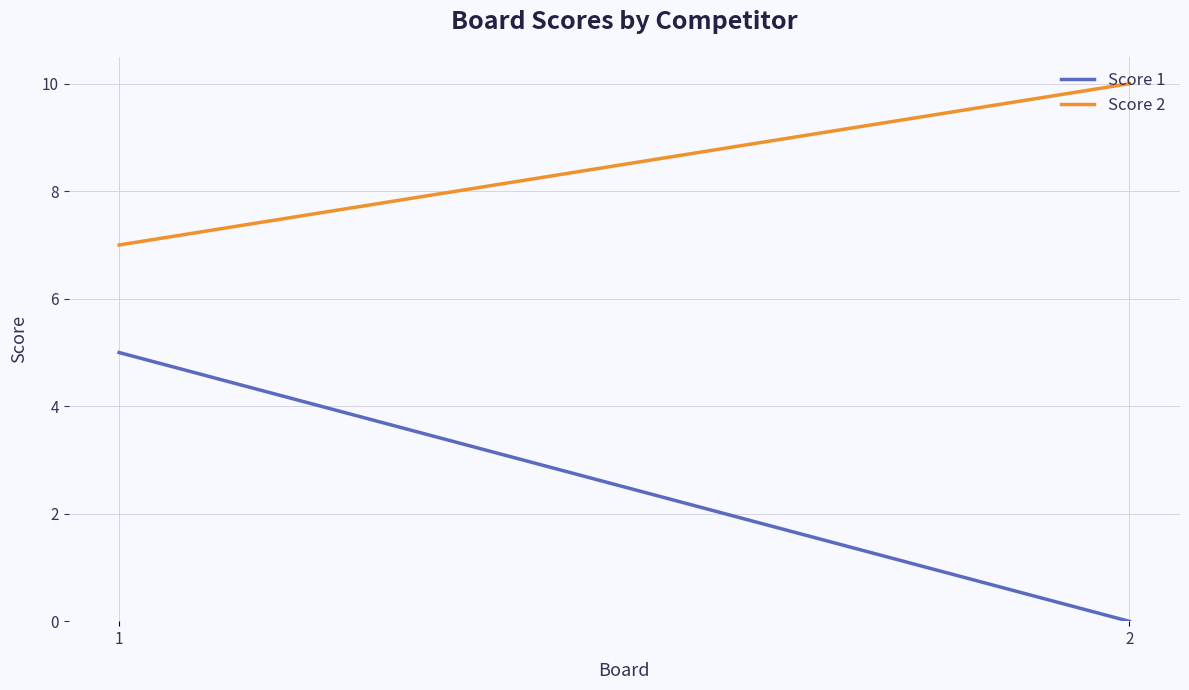

What is the maximum value for Score 1?

5